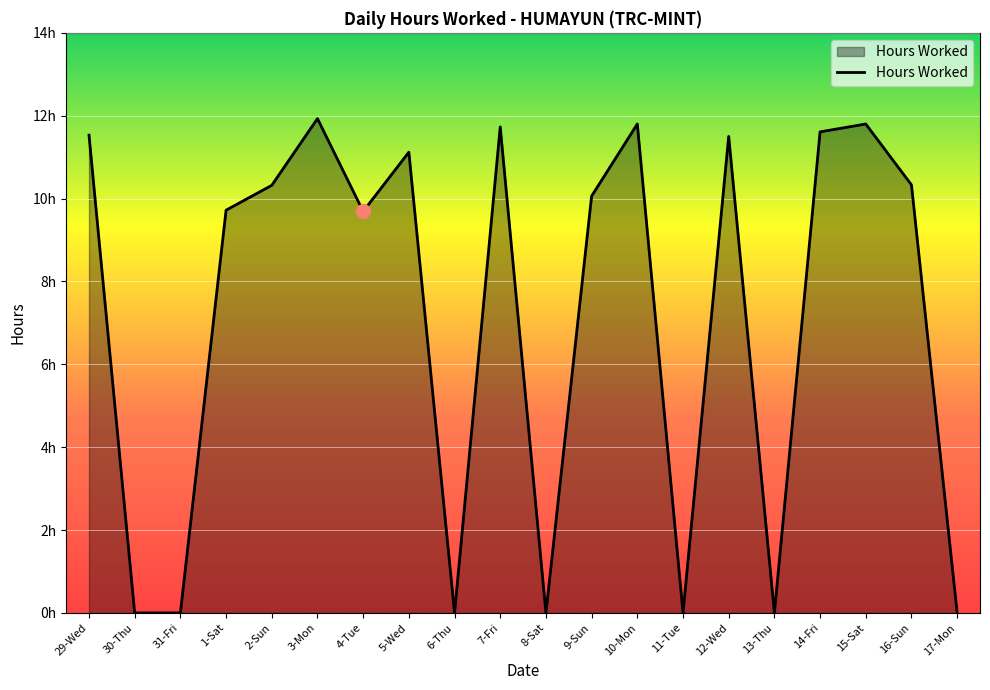

Does the chart display data point markers on the line(s)?

No